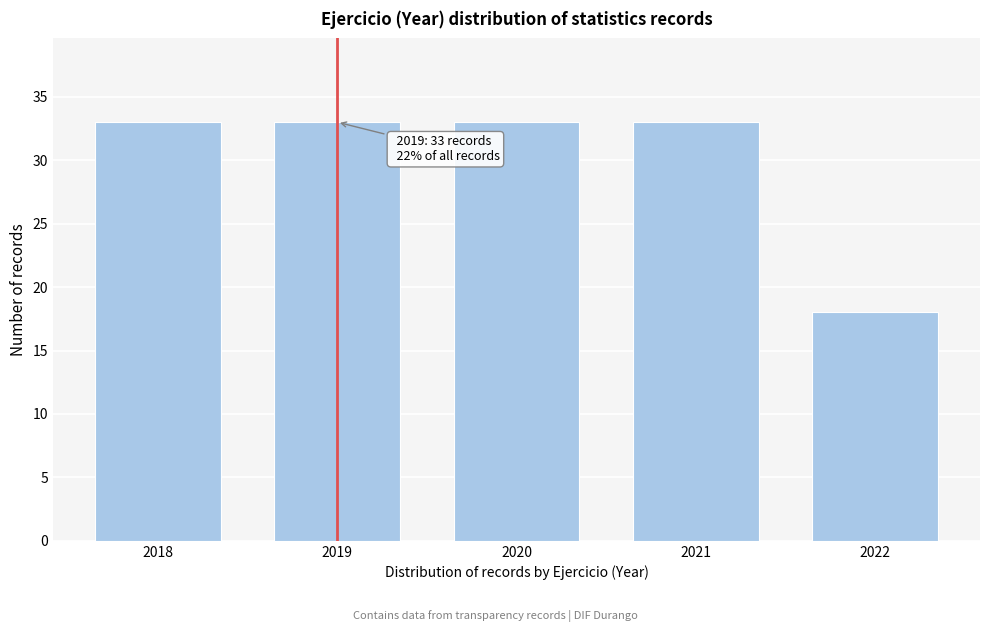

Reading right to left, what are all the values shown in this chart?

18	33	33	33	33